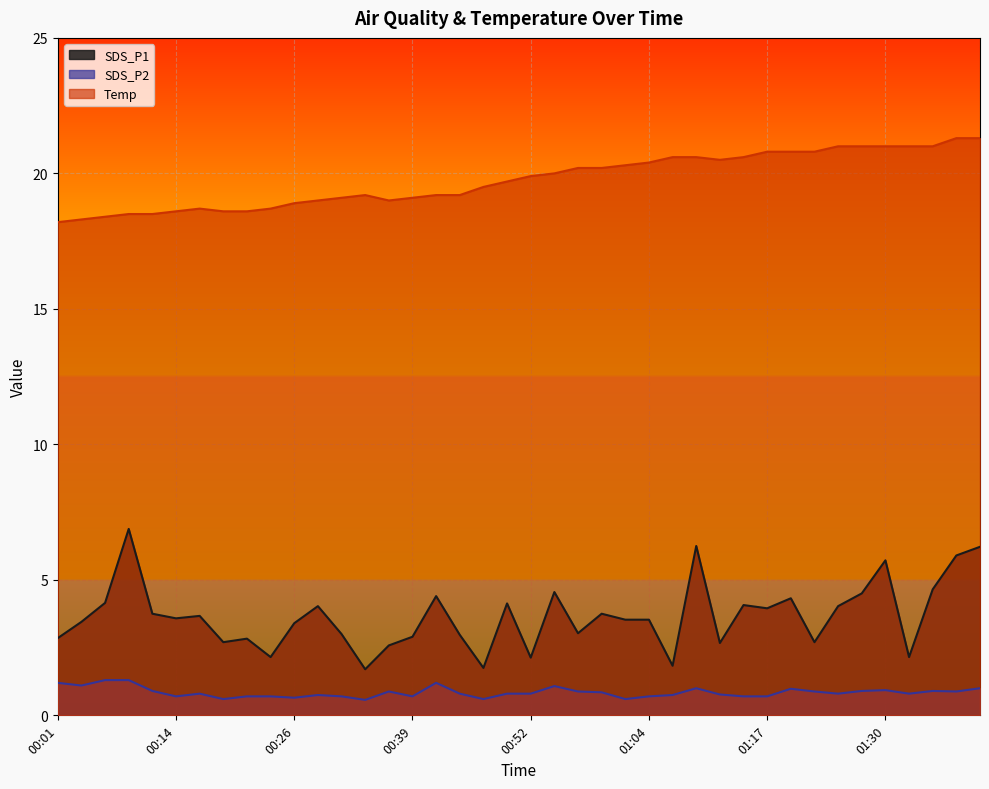

Between 01:33 and 00:52, which is larger?

01:33